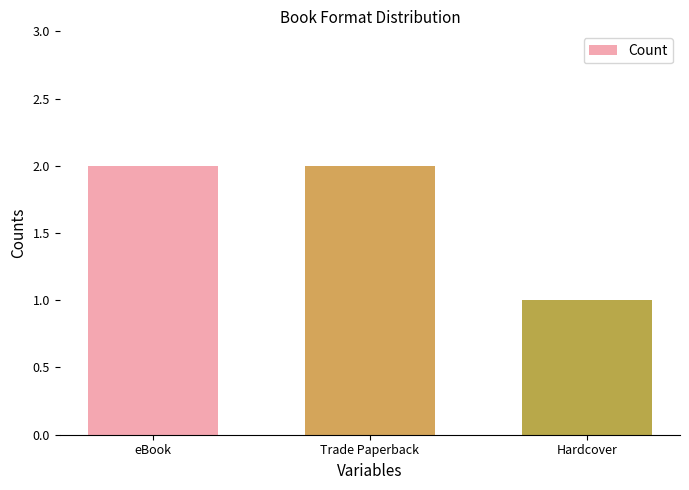

What is the difference between the values at Trade Paperback and Hardcover?

1